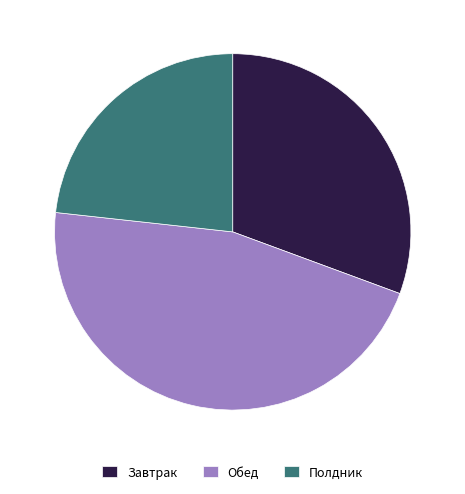

Is it true that Завтрак is 22% of the pie?

False